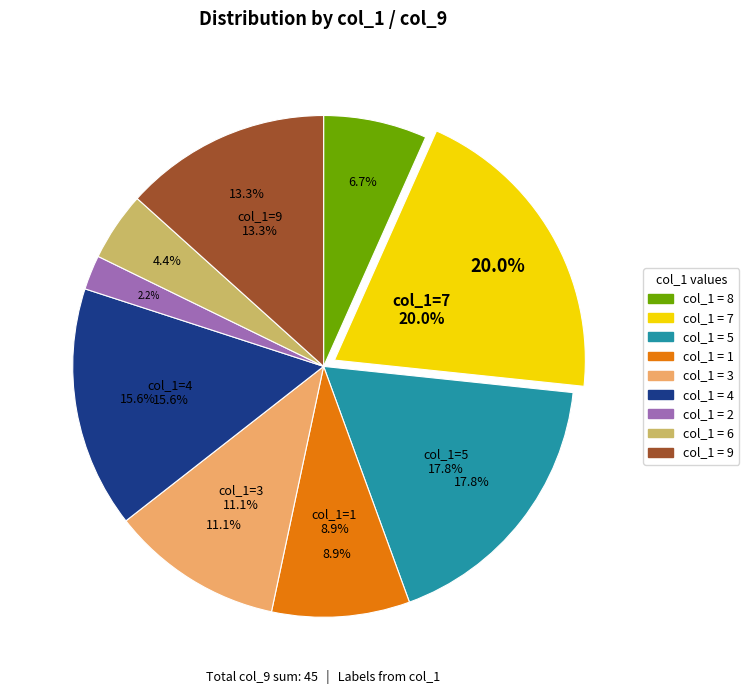

Rank the categories by value from lowest to highest.

2, 6, 8, 1, 3, 9, 4, 5, 7